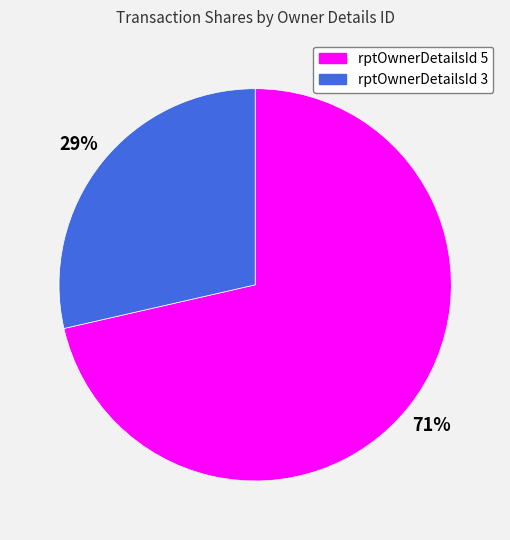

Between rptOwnerDetailsId 5 and rptOwnerDetailsId 3, which is larger?

rptOwnerDetailsId 5